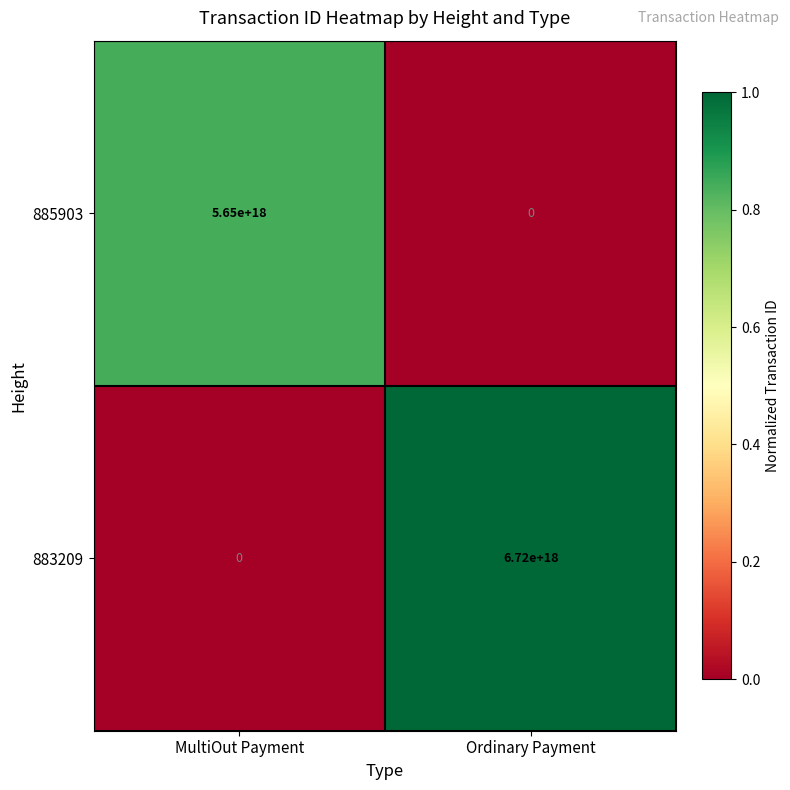

Which series has the largest total across all categories?

883209